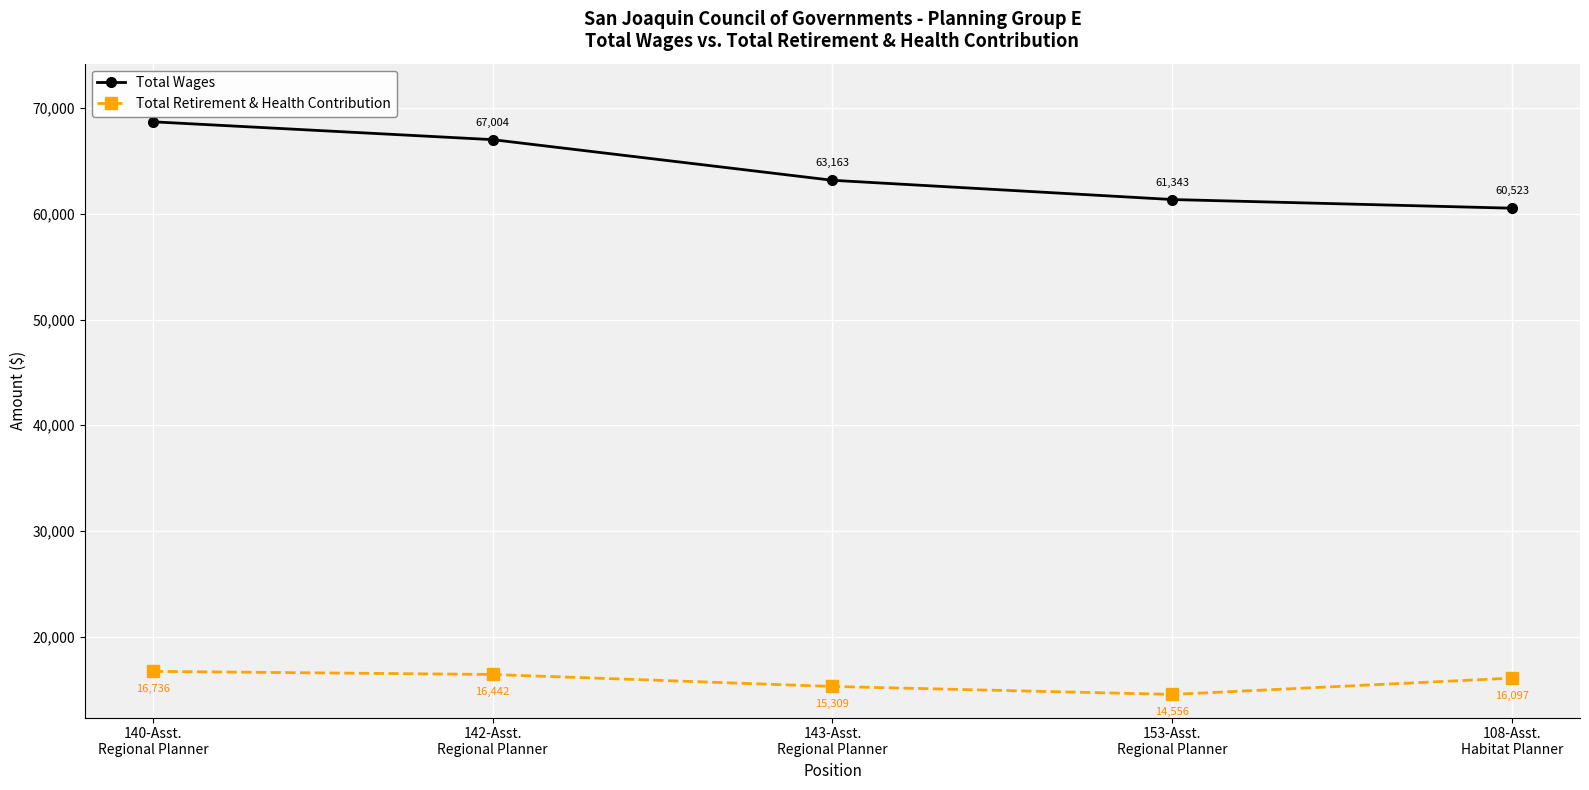

At how many categories does at least one series exceed 37248?

5